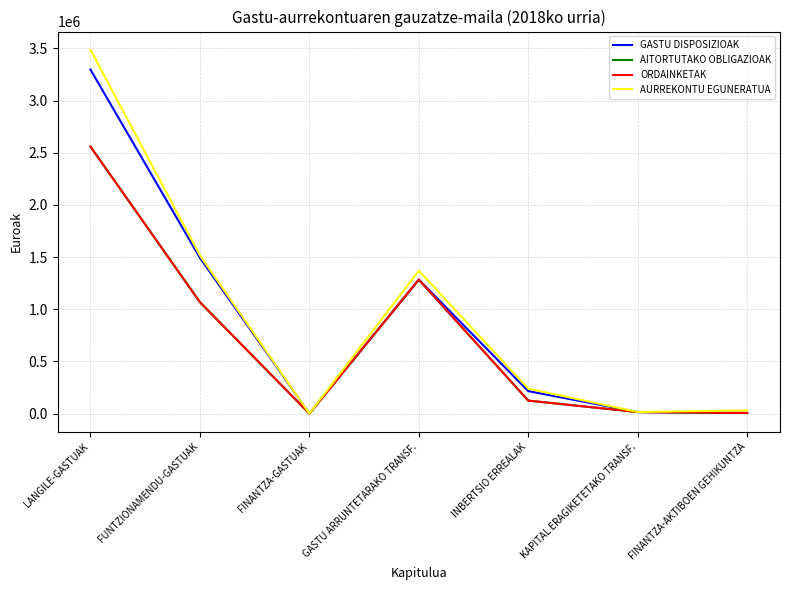

The value of AURREKONTU EGUNERATUA at FUNTZIONAMENDU-GASTUAK is 1516097.0. True or false?

True